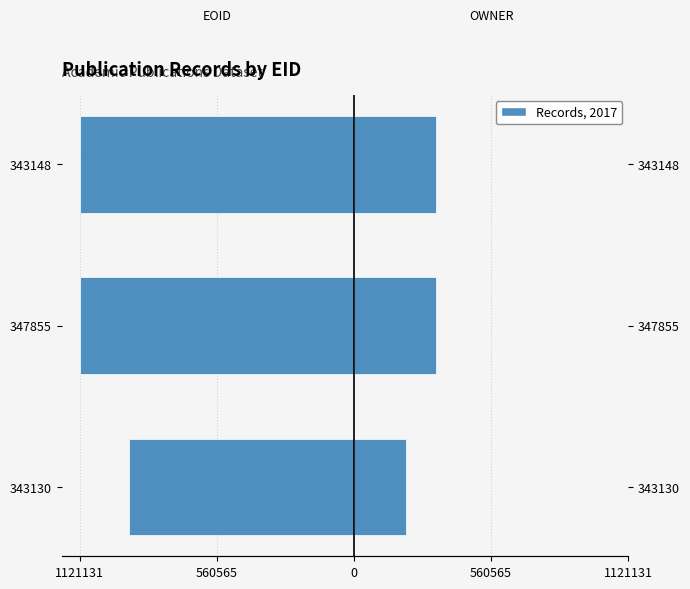

Is the value of EOID at 343148 greater than the value of OWNER at 343148?

No